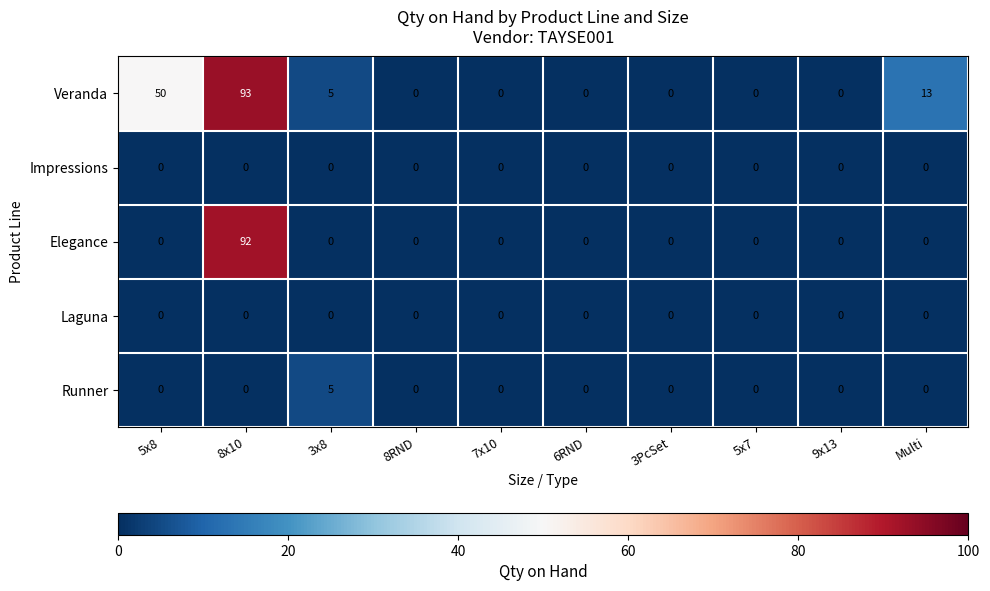

Which series changed the most between 3x8 and Multi?

Veranda